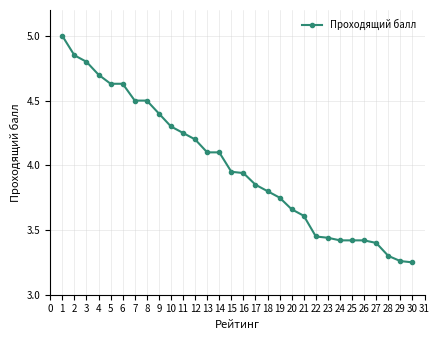

How many lines are shown in the chart?

1